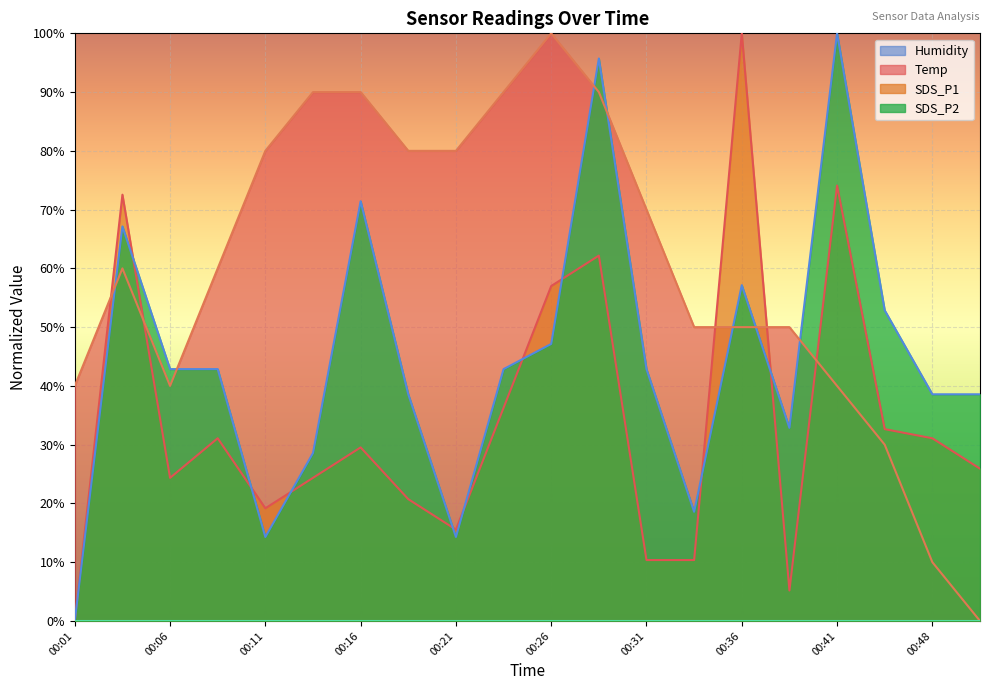

True or false: Temp has a value of 40.0 at 00:41.

True